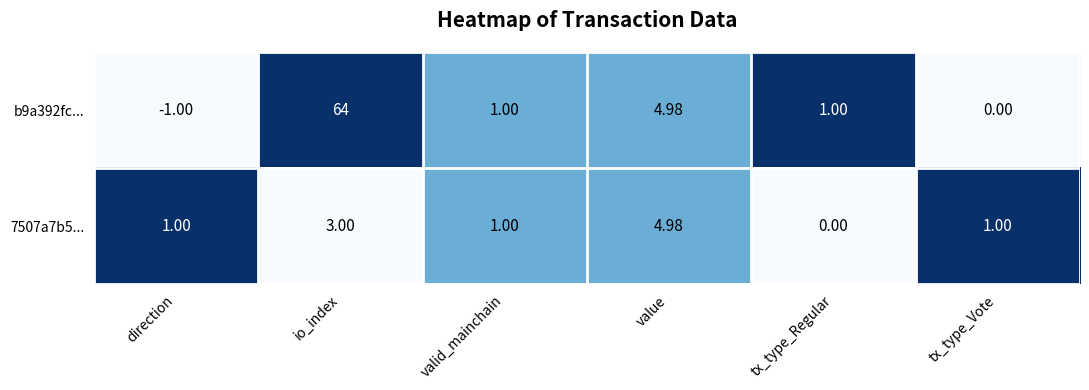

At which label is b9a392fc... closest to 31?

value